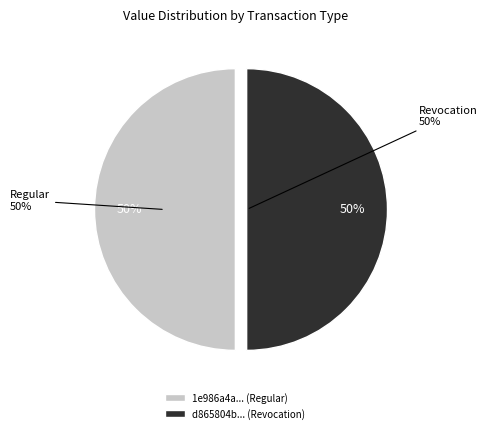

How many slices are in this pie chart?

2